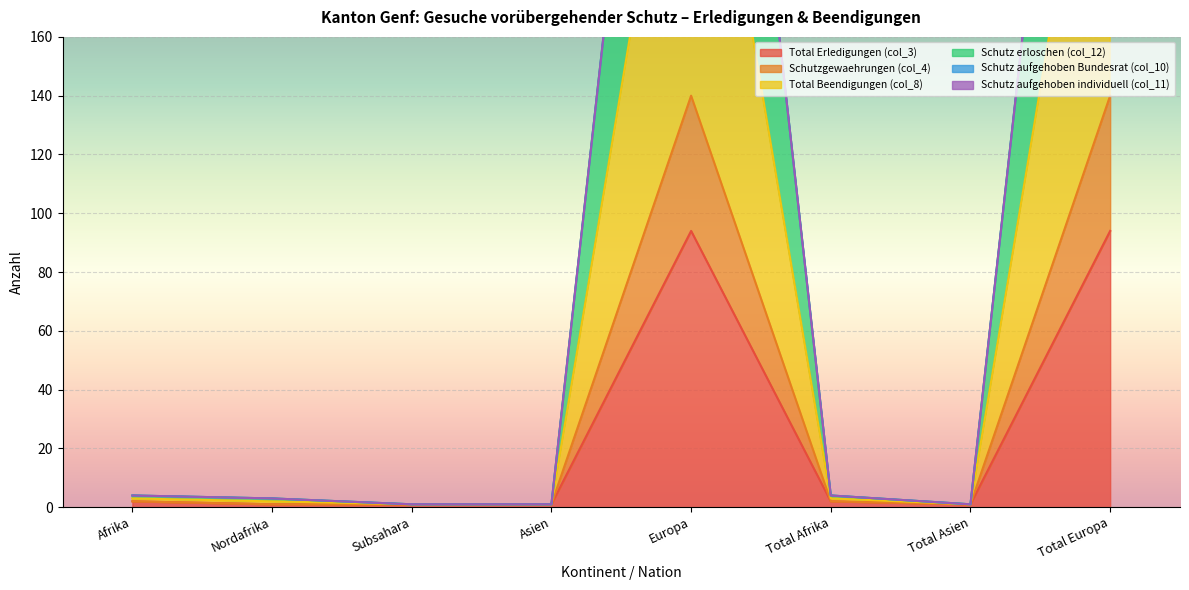

What is the value of the Schutz erloschen (col_12) point at the 7th from the left?

1